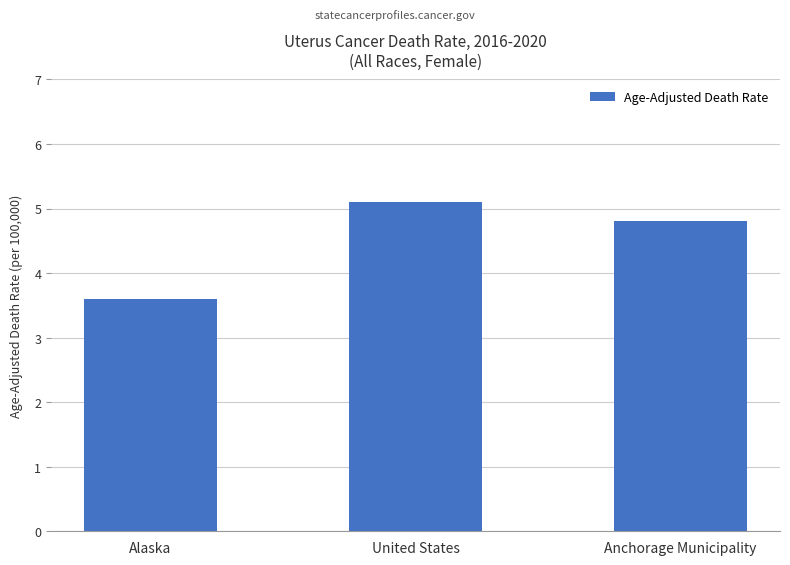

At which label is the value closest to 4?

Alaska